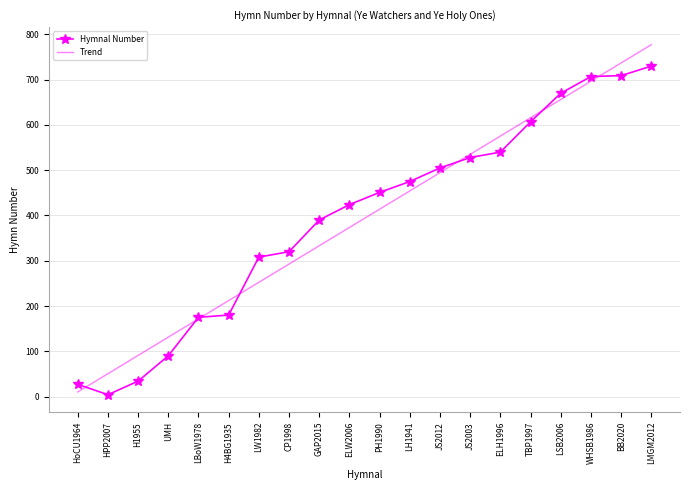

Is it true that Trend equals 91.8 at UMH?

False